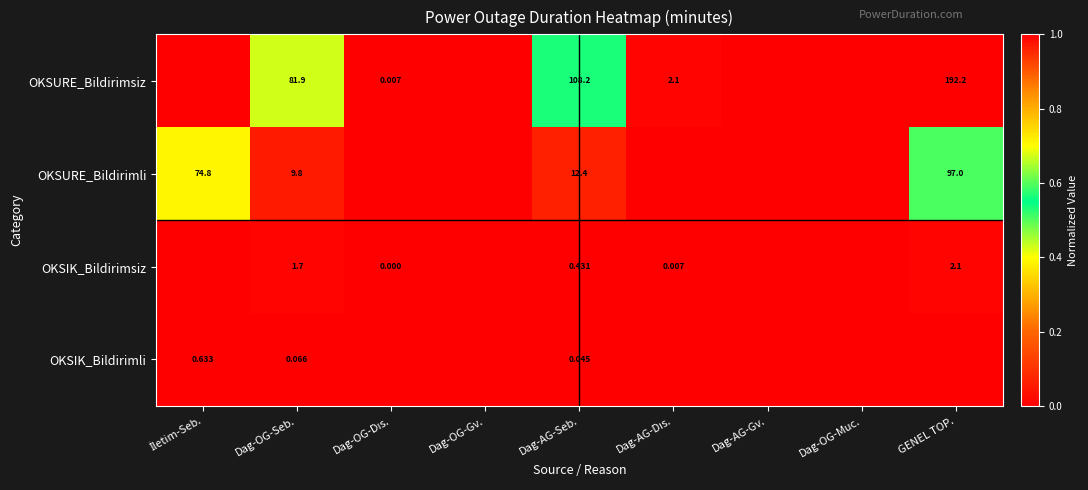

At which category does the chart reach its minimum across all series?

İletim-Seb.